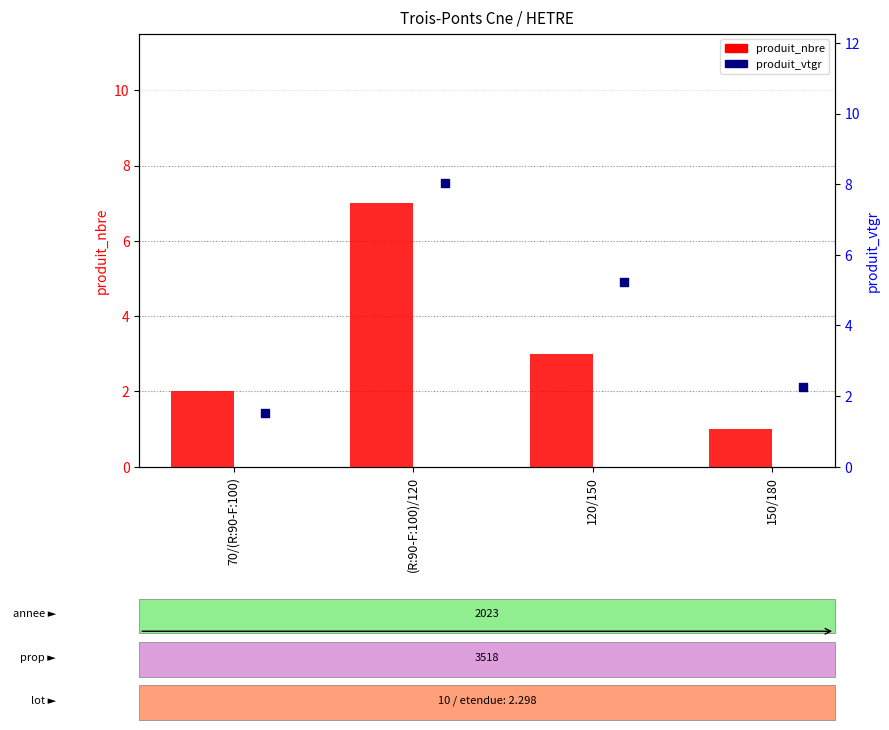

What is the total value across all series at 150/180?

3.3